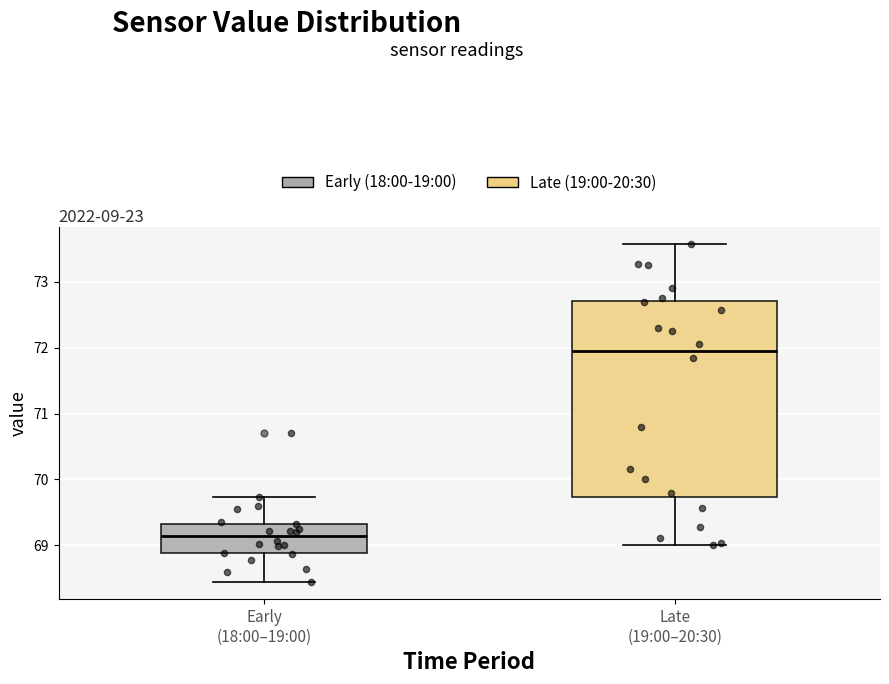

Reading left to right, read every box against the y-axis: the position of its median line, the range the box covers, and the ends of its whiskers. The values are not printed on the chart, so give them approximately, as read against the axis.

Early (18:00–19:00): median 69.1, box 68.9 to 69.3, whiskers 68.4 to 69.7
Late (19:00–20:30): median 72.0, box 69.7 to 72.7, whiskers 69.0 to 73.6